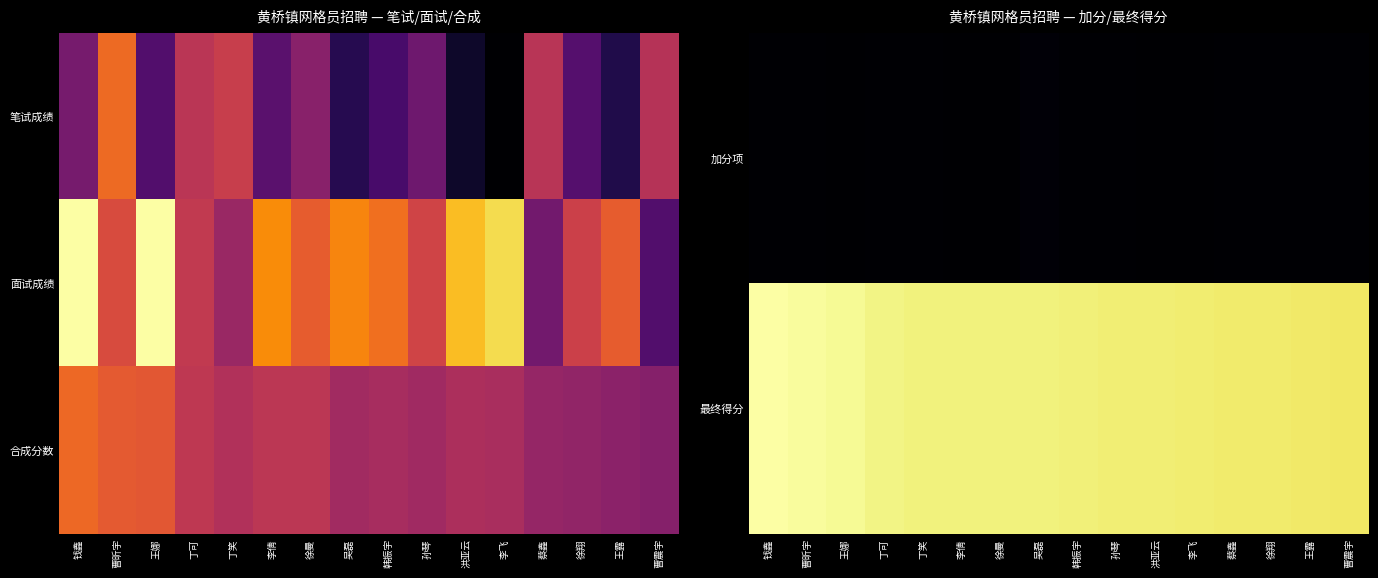

Reading left to right, what are all the values shown in this chart?

加分项: 钱鑫=0.5	曹昕宇=0.5	王娜=0.0	丁可=0.5	丁笑=0.5	李倩=0.0	徐曼=0.0	吴磊=1.0	韩振宇=0.5	孙琴=0.5	洪亚云=0.0	李飞=0.0	蔡鑫=0.5	徐翔=0.5	王露=0.5	曹震宇=0.5
最终得分: 钱鑫=73.6	曹昕宇=73.0	王娜=72.4	丁可=71.2	丁笑=70.6	李倩=70.5	徐曼=70.5	吴磊=70.5	韩振宇=70.2	孙琴=70.0	洪亚云=69.9	李飞=69.8	蔡鑫=69.5	徐翔=69.3	王露=69.1	曹震宇=68.8
合成分数: 钱鑫=73.1	曹昕宇=72.5	王娜=72.4	丁可=70.7	丁笑=70.1	李倩=70.5	徐曼=70.5	吴磊=69.5	韩振宇=69.7	孙琴=69.5	洪亚云=69.9	李飞=69.8	蔡鑫=69.0	徐翔=68.8	王露=68.6	曹震宇=68.3